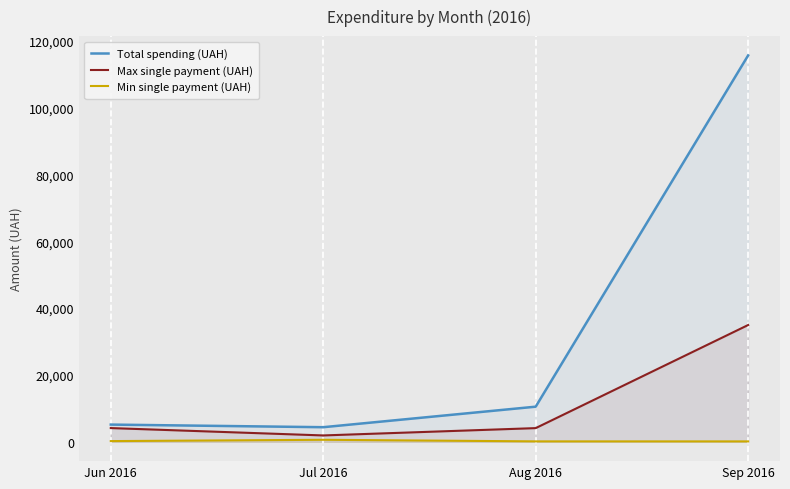

Is the value of Max single payment (UAH) at Sep 2016 greater than the value of Min single payment (UAH) at Jul 2016?

Yes